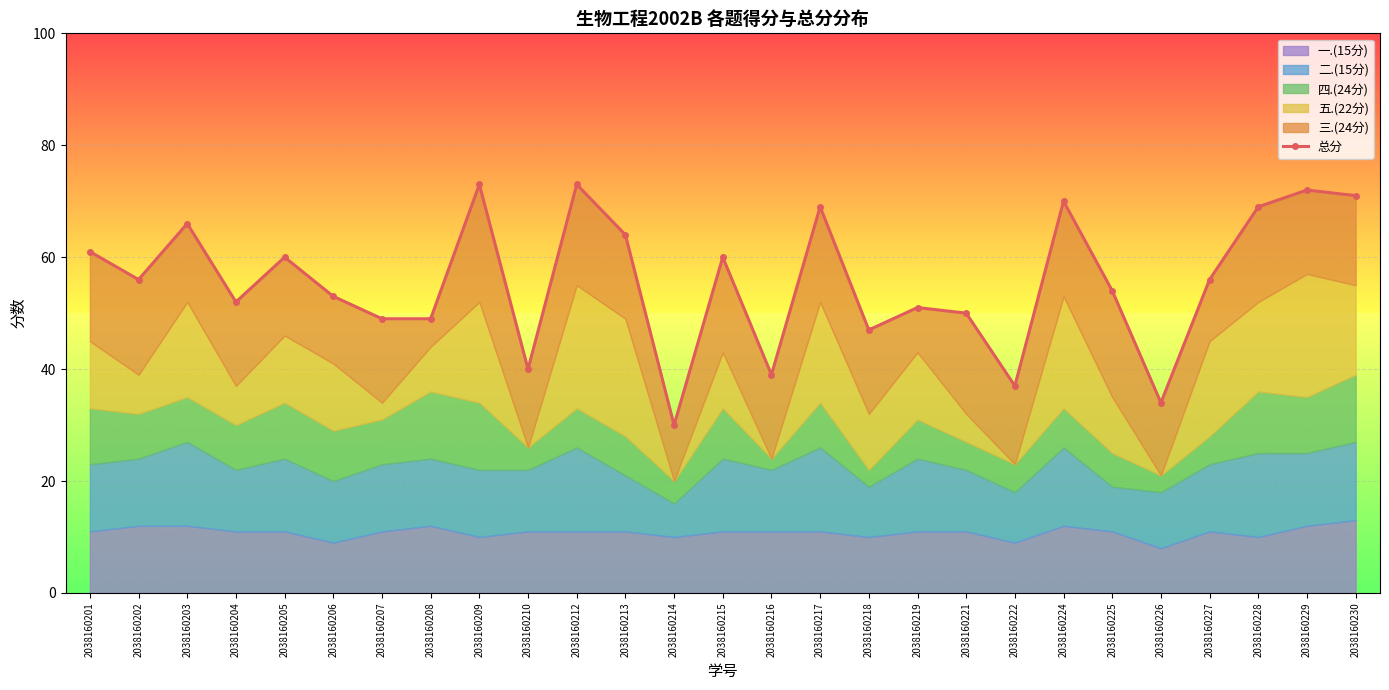

What is the value of the 15th point from the left?

39